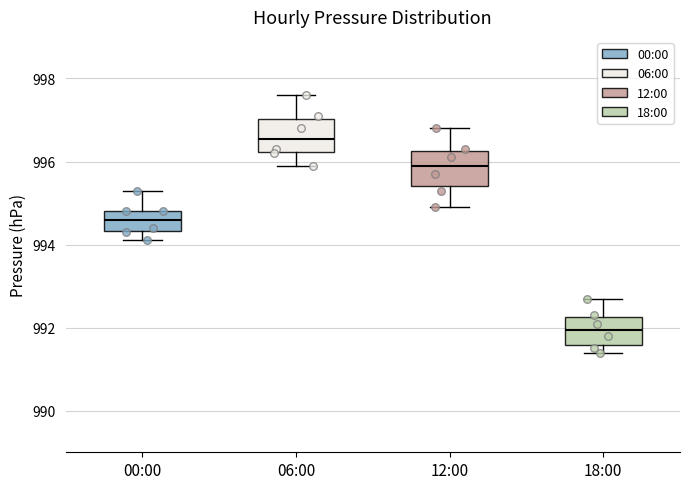

Reading left to right, read every box against the y-axis: the position of its median line, the range the box covers, and the ends of its whiskers. The values are not printed on the chart, so give them approximately, as read against the axis.

00:00: median 994.6, box 994.4 to 994.8, whiskers 994.2 to 995.4
06:00: median 996.6, box 996.2 to 997.0, whiskers 996.0 to 997.6
12:00: median 996.0, box 995.4 to 996.2, whiskers 995.0 to 996.8
18:00: median 992.0, box 991.6 to 992.2, whiskers 991.4 to 992.8